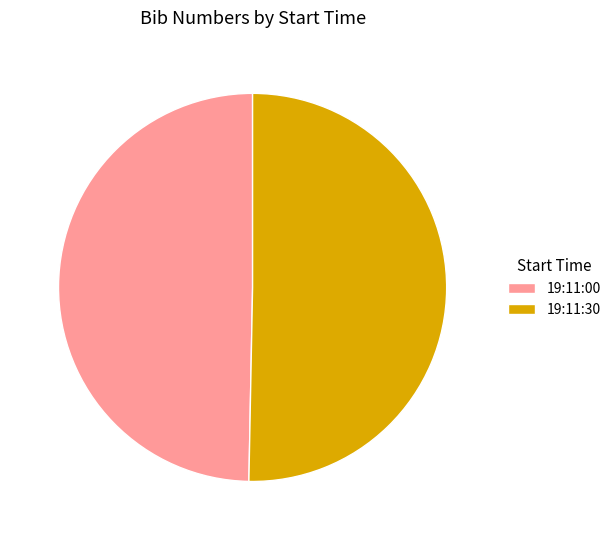

Which category has the smallest portion of the pie?

19:11:00